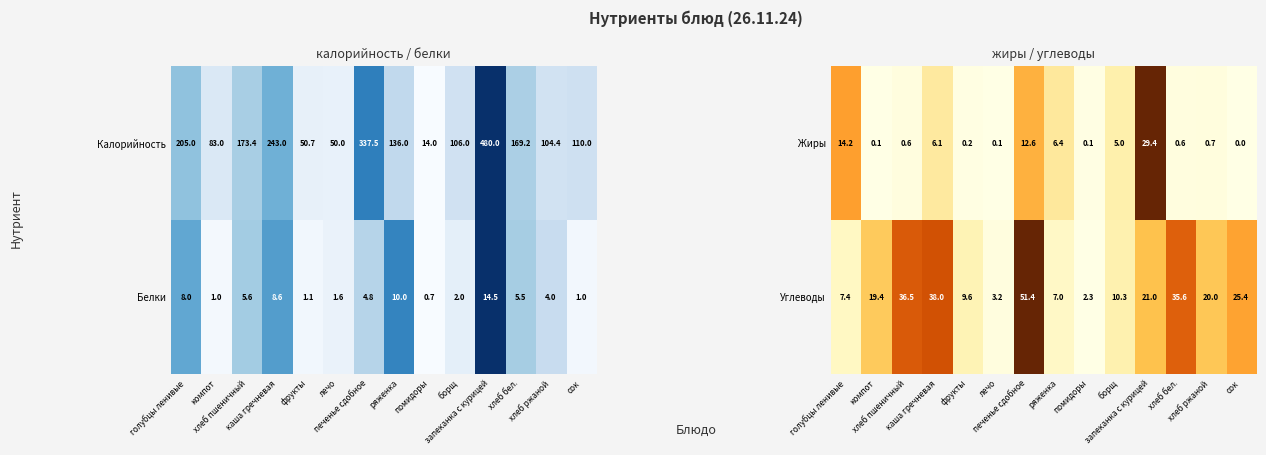

What is the difference between the second highest and minimum values in the Жиры series?

14.2